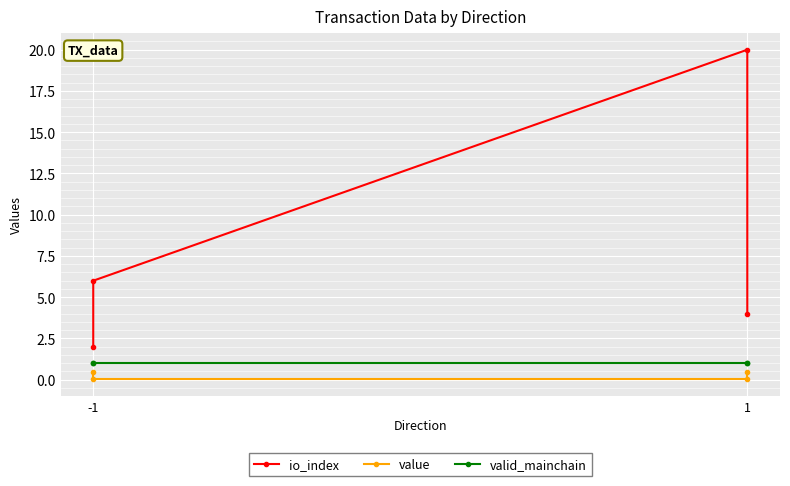

The value of io_index at -1 is 0.6. True or false?

False